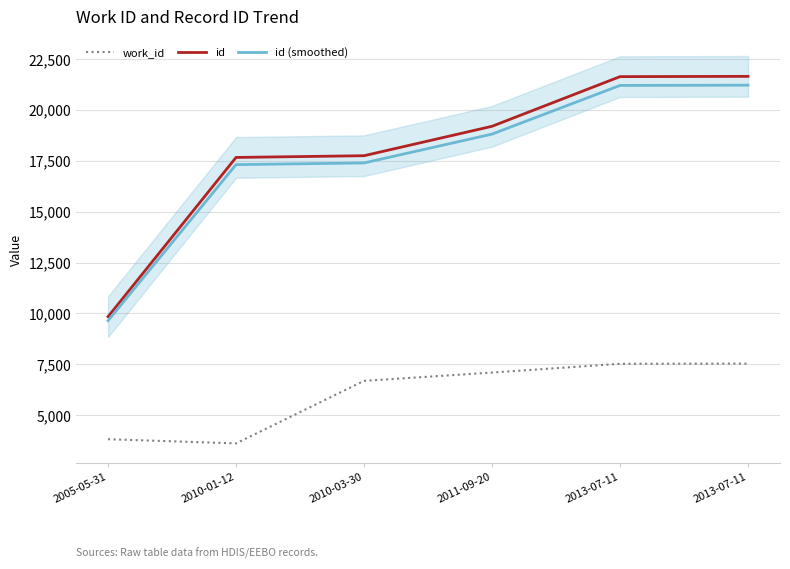

Where is work_id nearest to the value 5577?

2010-03-30